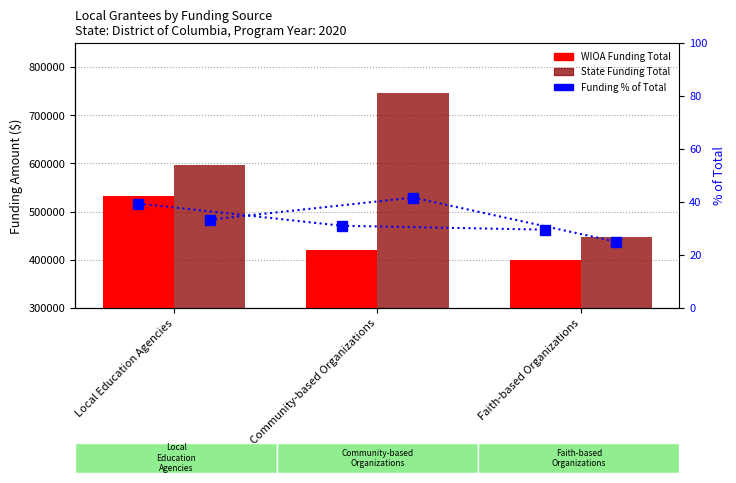

How many values in the State Funding % of Total series exceed 33?

2